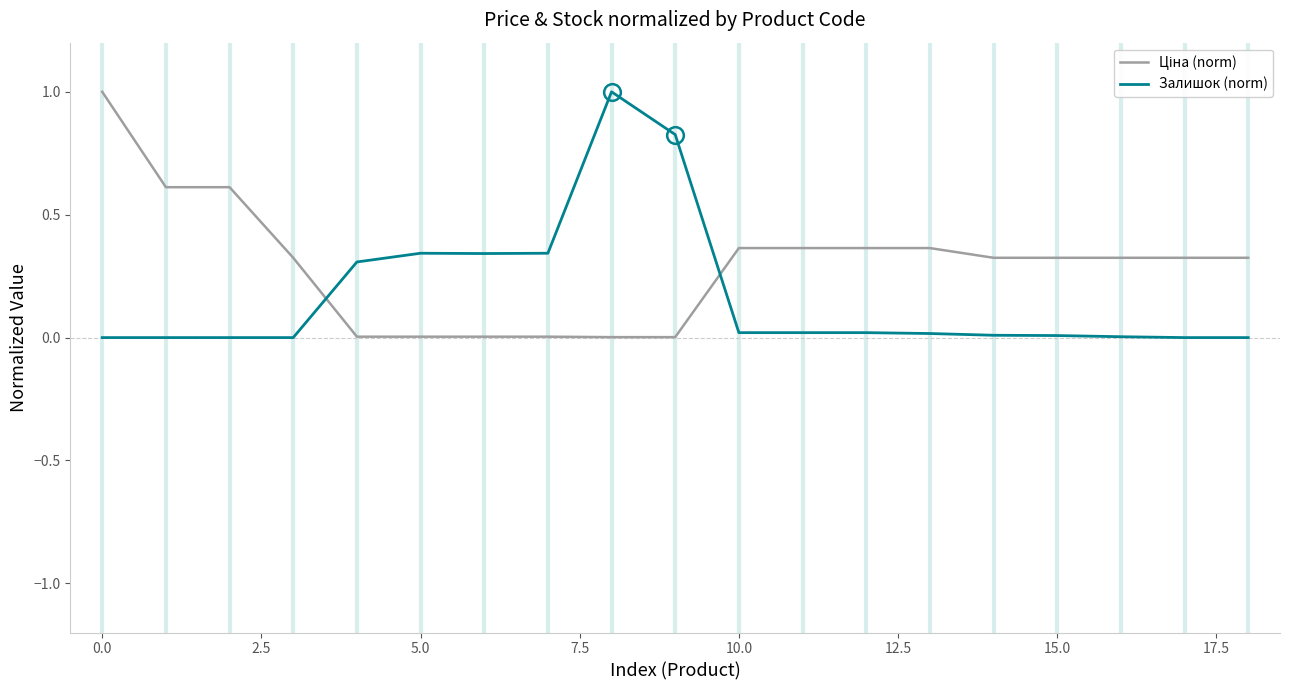

What is the greatest value displayed?

1.0